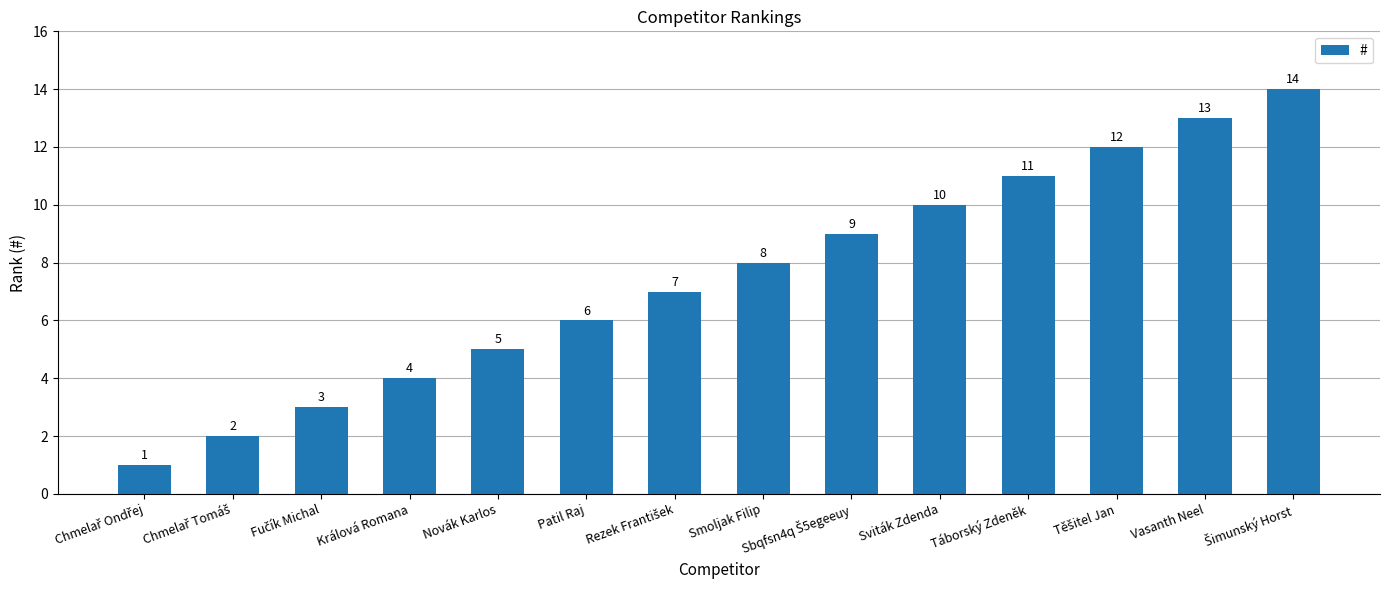

What is the ratio of the value at Vasanth Neel to the value at Patil Raj?

2.2